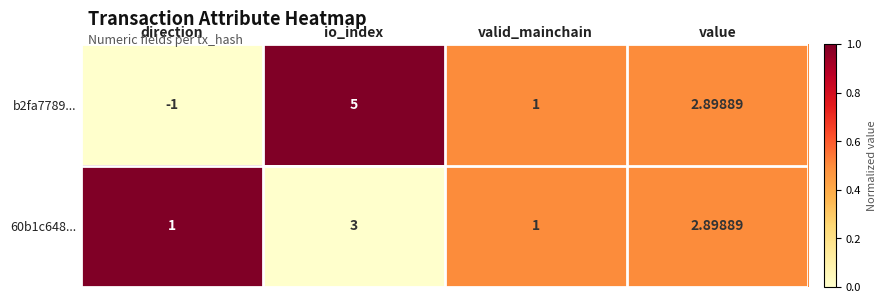

At which category does the chart reach its minimum across all series?

direction